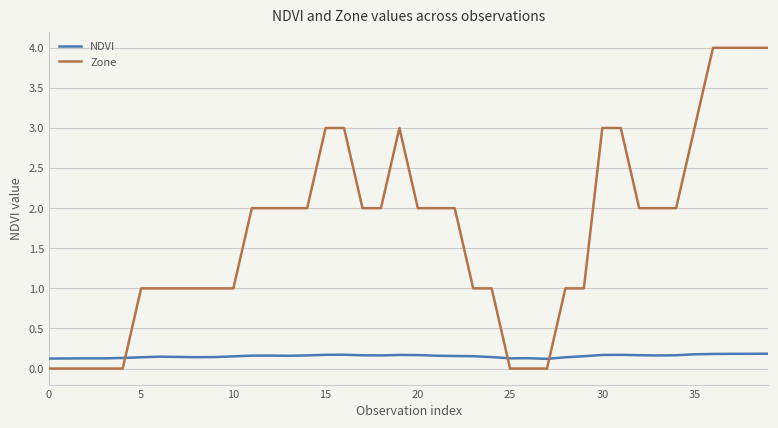

Rank the series by their average value, from lowest to highest.

NDVI, Zone